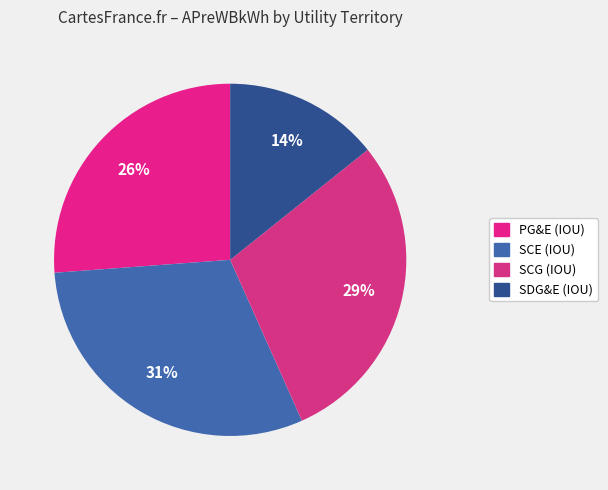

True or false: SDG&E (IOU) accounts for 22% of the total.

False